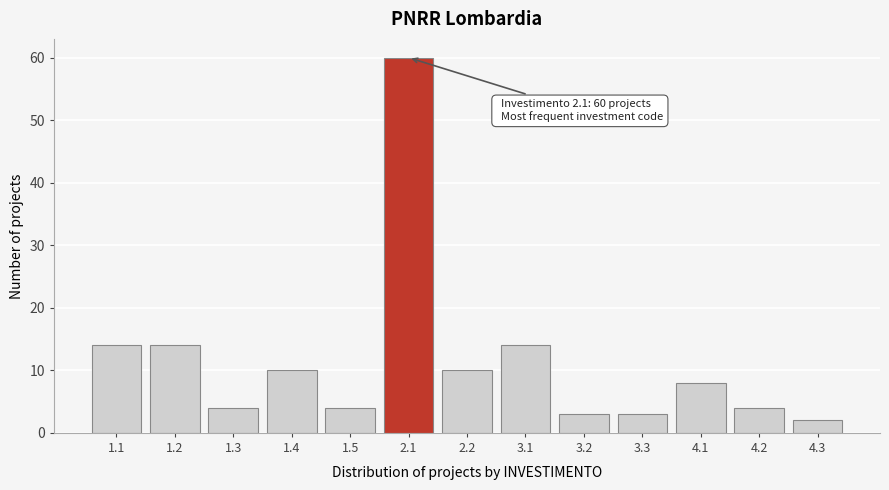

Reading left to right, list all the values displayed in this chart.

14	14	4	10	4	60	10	14	3	3	8	4	2